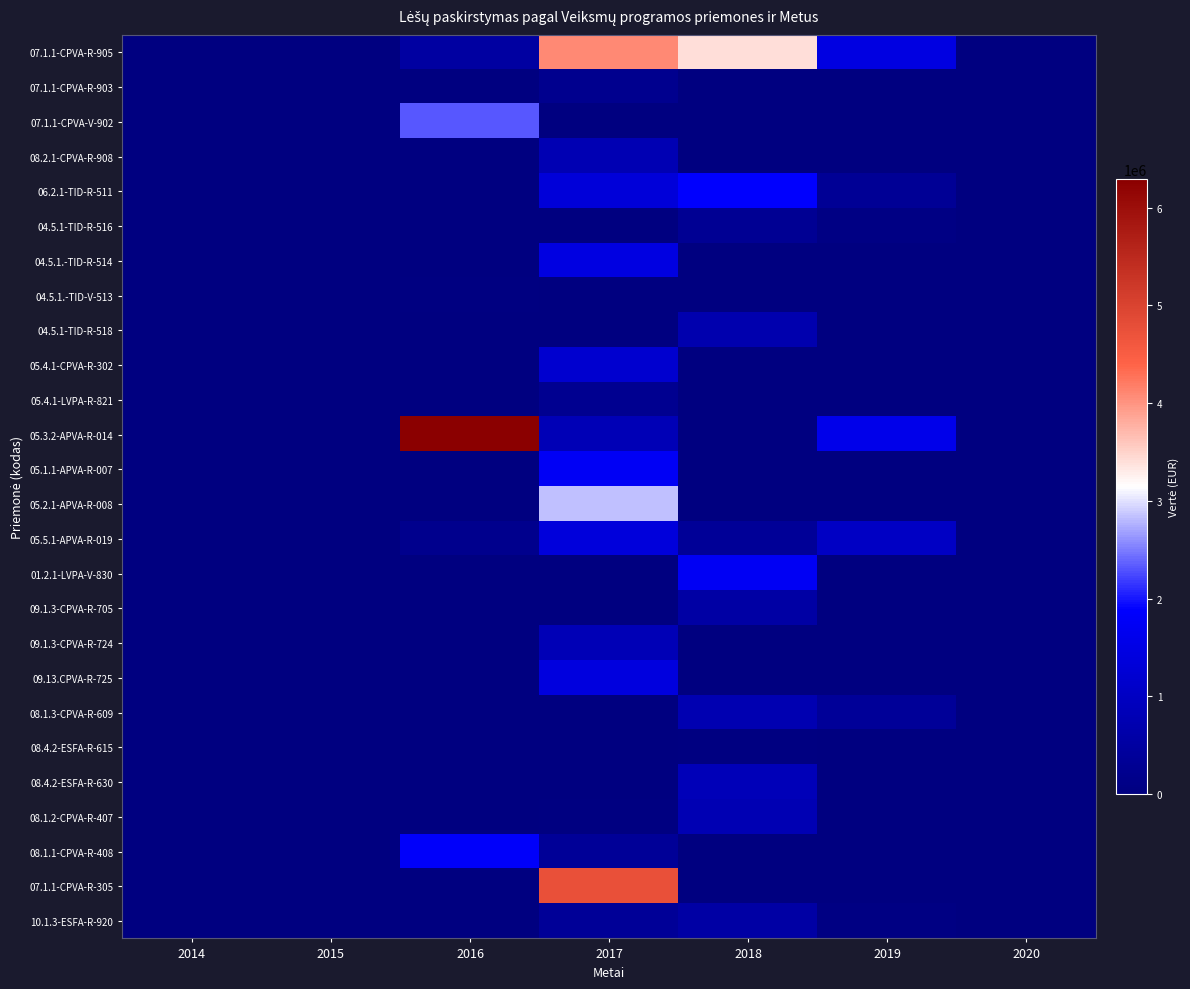

At which category is the sum across all series the highest?

2017